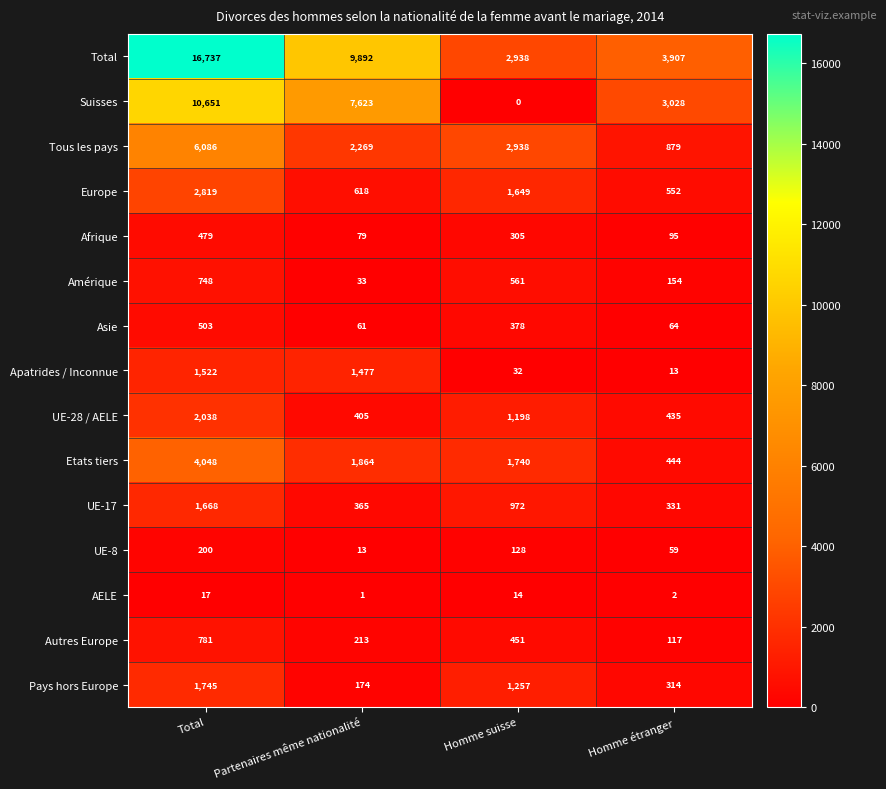

What is the difference between the maximum and minimum values in the Asie series?

442